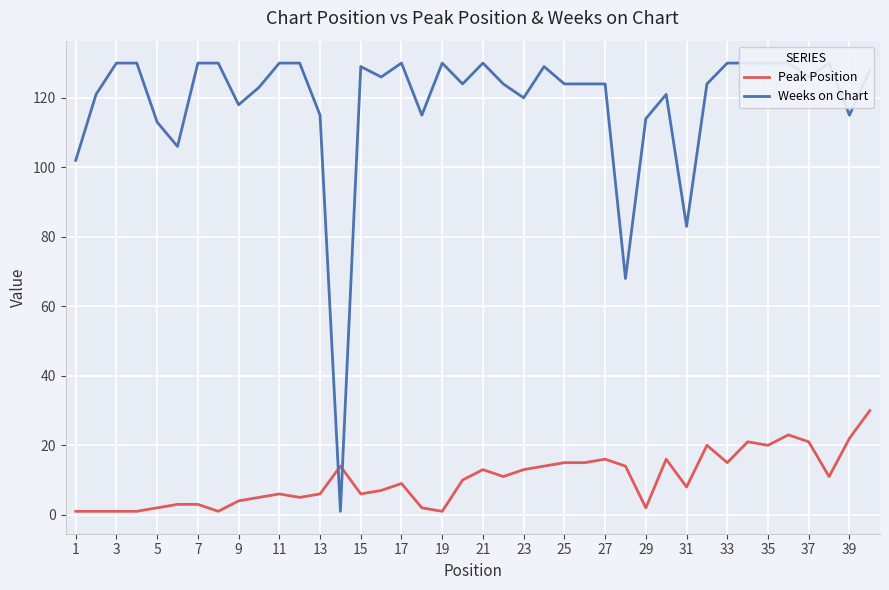

Which series has the largest range (max minus min)?

Weeks on Chart